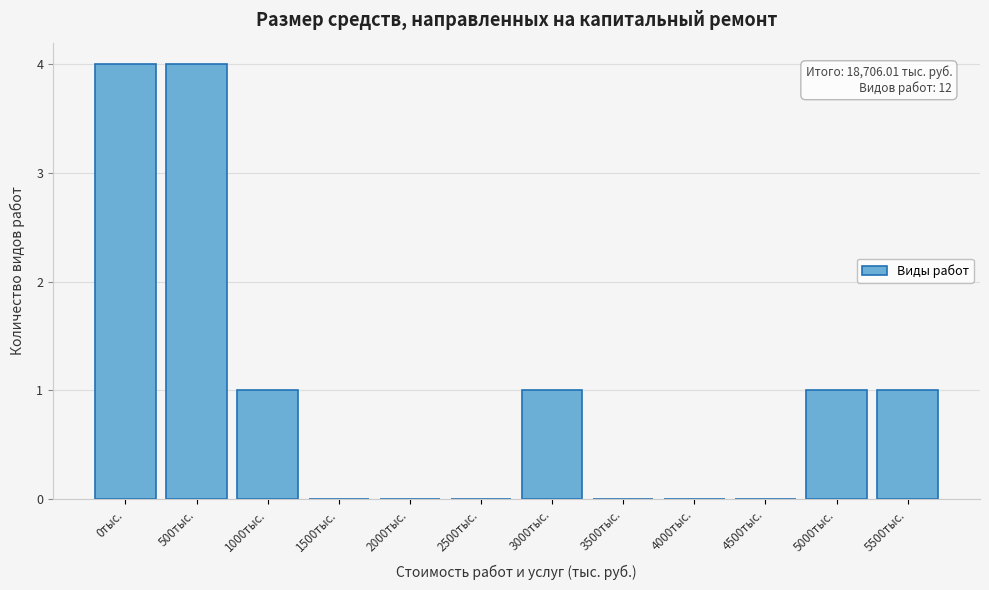

Reading left to right, transcribe all the data shown in this chart.

0тыс.=4	500тыс.=4	1000тыс.=1	1500тыс.=0	2000тыс.=0	2500тыс.=0	3000тыс.=1	3500тыс.=0	4000тыс.=0	4500тыс.=0	5000тыс.=1	5500тыс.=1